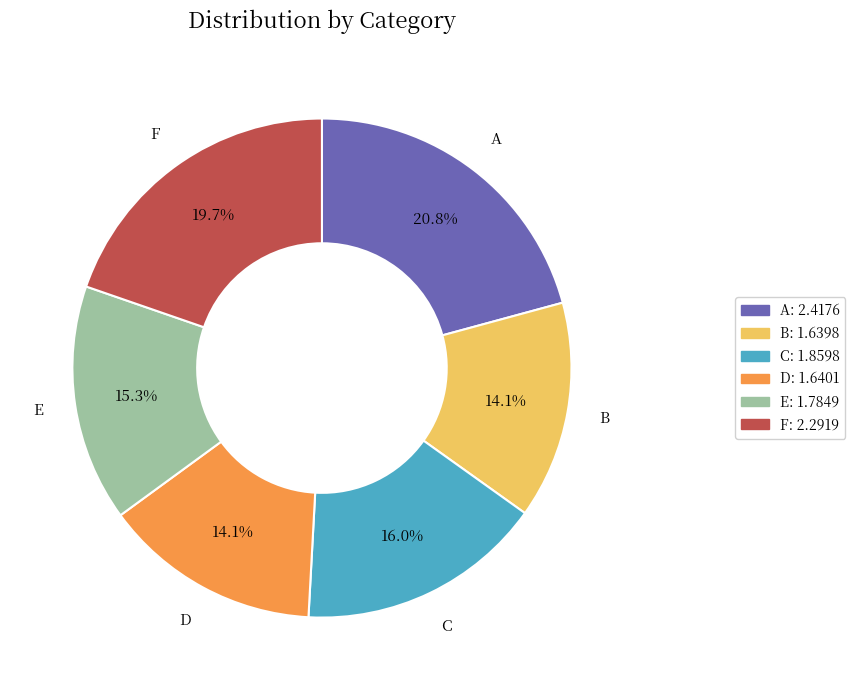

Is the sum of E and A greater than half?

No